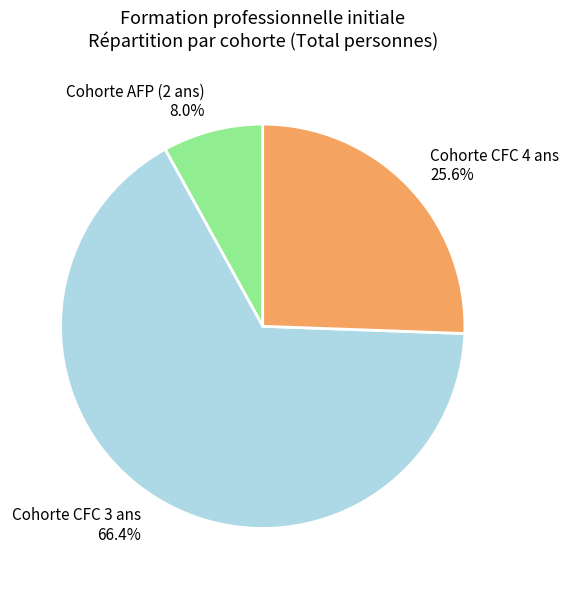

What is the majority slice?

Cohorte CFC 3 ans